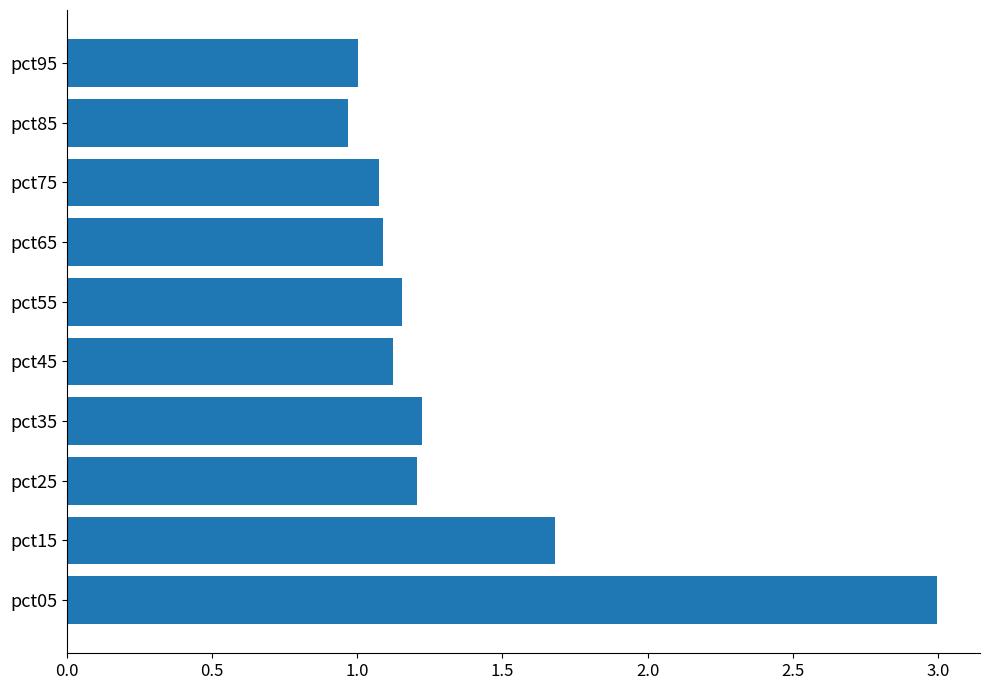

Between pct85 and pct15, which is larger?

pct15